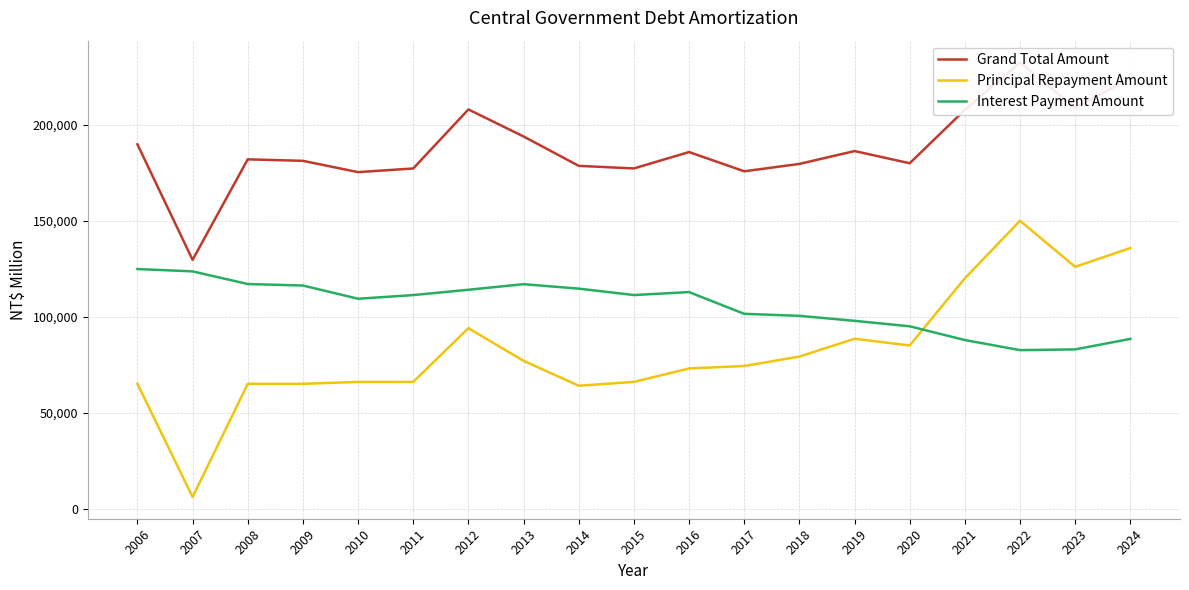

Reading left to right, what are all the values shown in this chart?

Grand Total Amount: 189835	129624	182022	181244	175354	177264	208032	193941	178628	177278	185826	175791	179640	186341	179991	207824	232559	208947	224217
Principal Repayment Amount: 65000	6000	65000	65000	66000	66000	94000	77000	64000	66000	73000	74300	79200	88500	85000	120000	150000	126000	135800
Interest Payment Amount: 124835	123624	117022	116244	109354	111264	114032	116941	114628	111278	112826	101491	100440	97841	94991	87824	82559	82947	88417